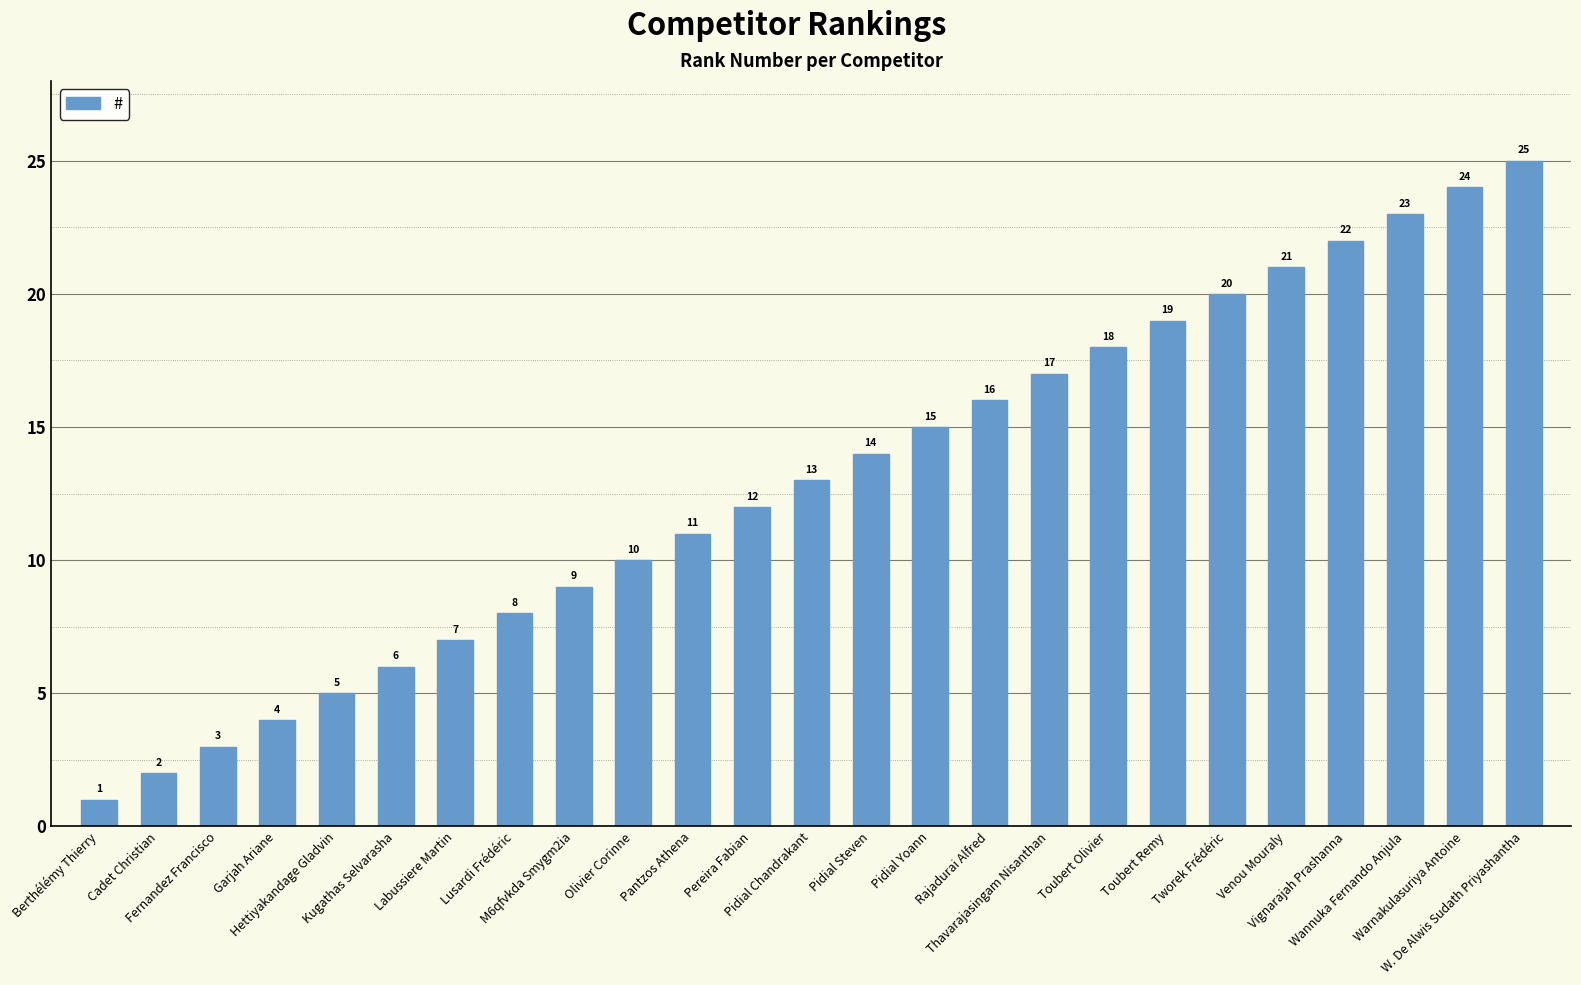

List the labels in order of value, smallest first.

Berthélémy Thierry, Cadet Christian, Fernandez Francisco, Garjah Ariane, Hettiyakandage Gladvin, Kugathas Selvarasha, Labussiere Martin, Lusardi Frédéric, M6qfvkda Smygm2ia, Olivier Corinne, Pantzos Athena, Pereira Fabian, Pidial Chandrakant, Pidial Steven, Pidial Yoann, Rajadurai Alfred, Thavarajasingam Nisanthan, Toubert Olivier, Toubert Remy, Tworek Frédéric, Venou Mouraly, Vignarajah Prashanna, Wannuka Fernando Anjula, Warnakulasuriya Antoine, W. De Alwis Sudath Priyashantha